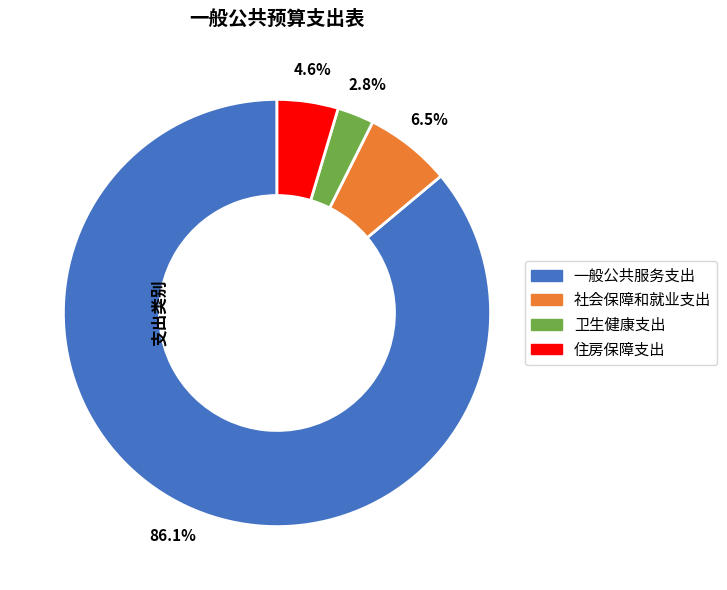

Which slice is the largest?

一般公共服务支出